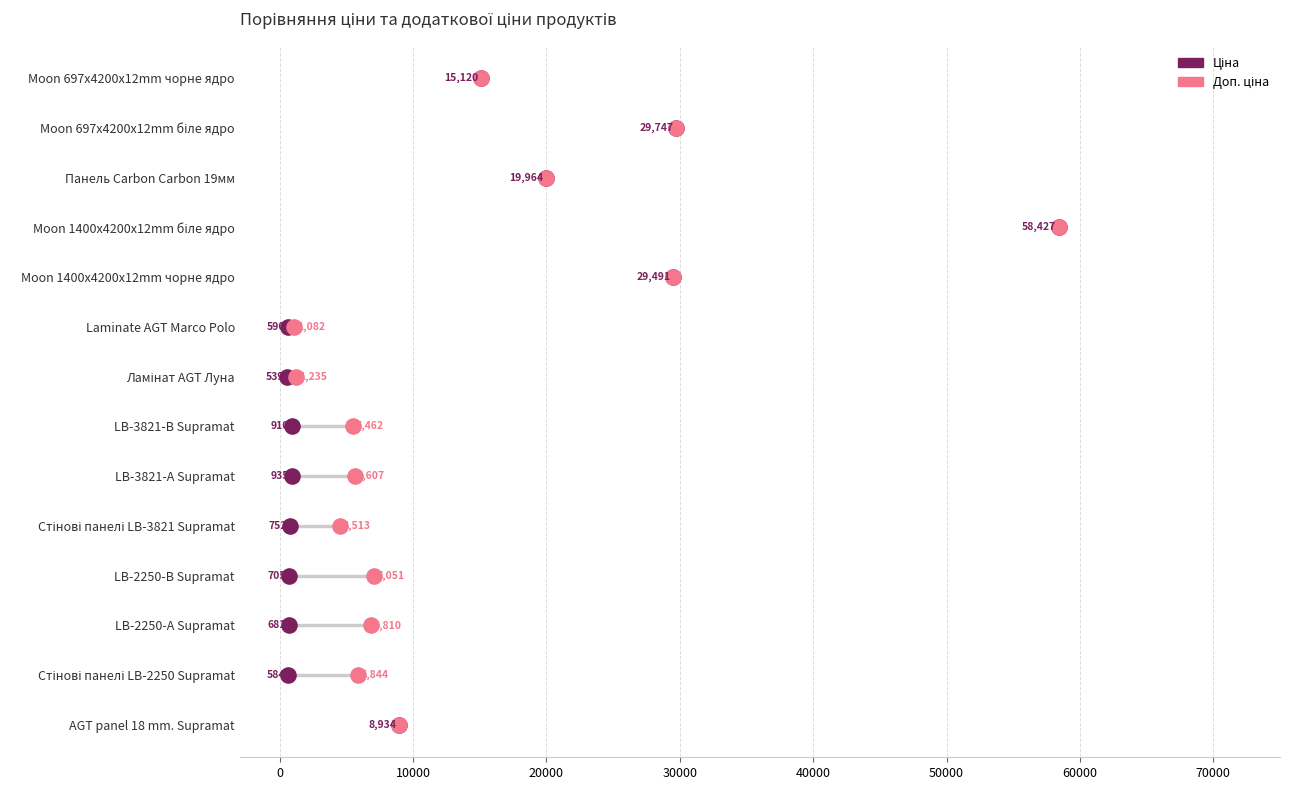

Which series contains the lowest Y value?

Ціна